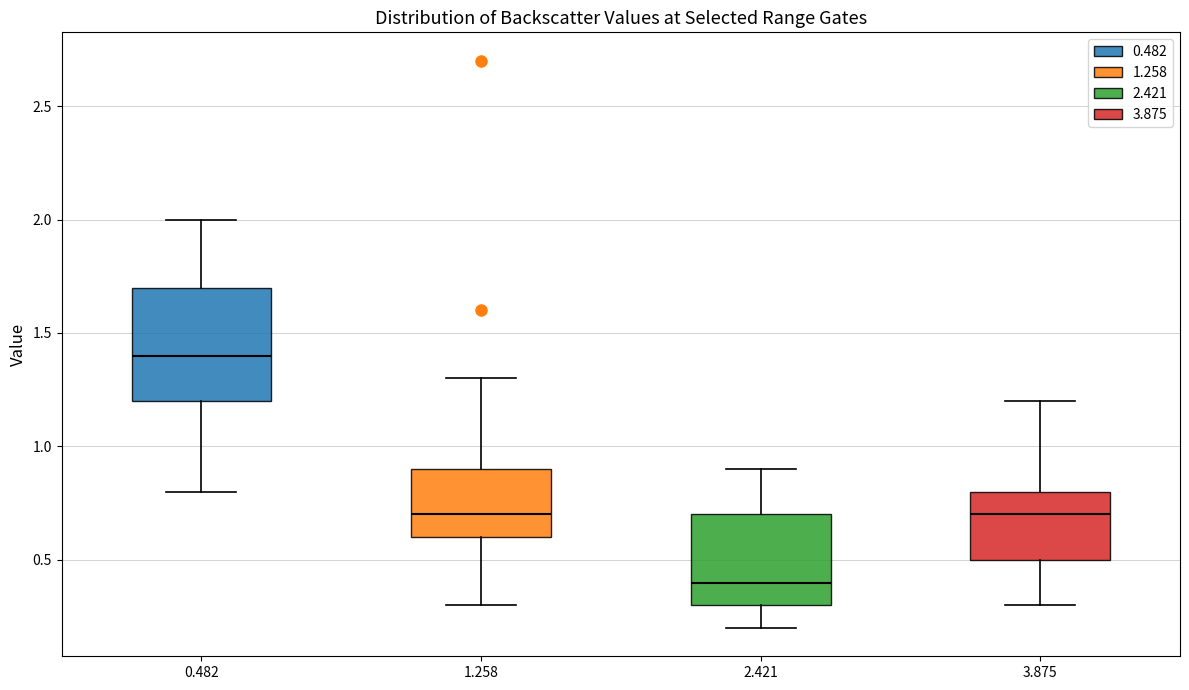

Reading left to right, read every box against the y-axis: the position of its median line, the range the box covers, and the ends of its whiskers. The values are not printed on the chart, so give them approximately, as read against the axis.

0.482: median 1.4, box 1.2 to 1.7, whiskers 0.8 to 2.0
1.258: median 0.7, box 0.6 to 0.9, whiskers 0.3 to 1.3
2.421: median 0.4, box 0.3 to 0.7, whiskers 0.2 to 0.9
3.875: median 0.7, box 0.5 to 0.8, whiskers 0.3 to 1.2